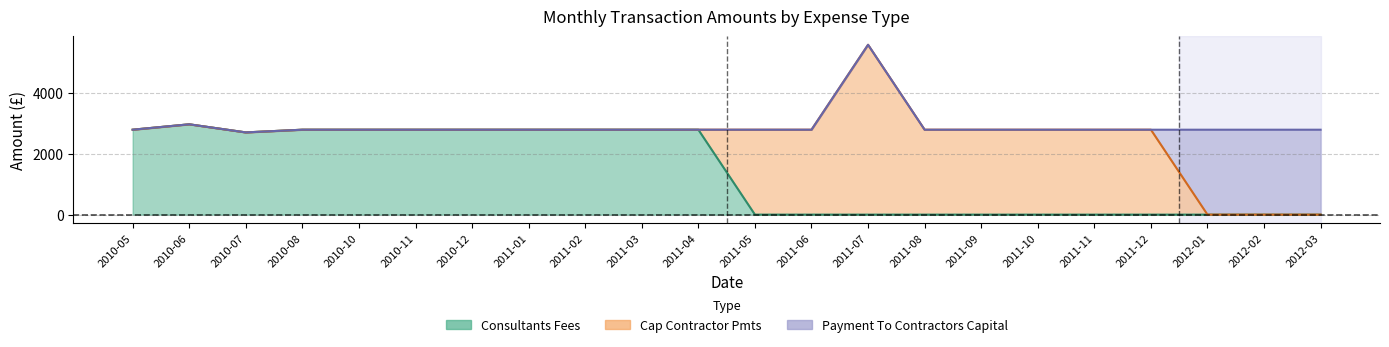

How many intersections are there between Consultants Fees and Cap Contractor Pmts?

1